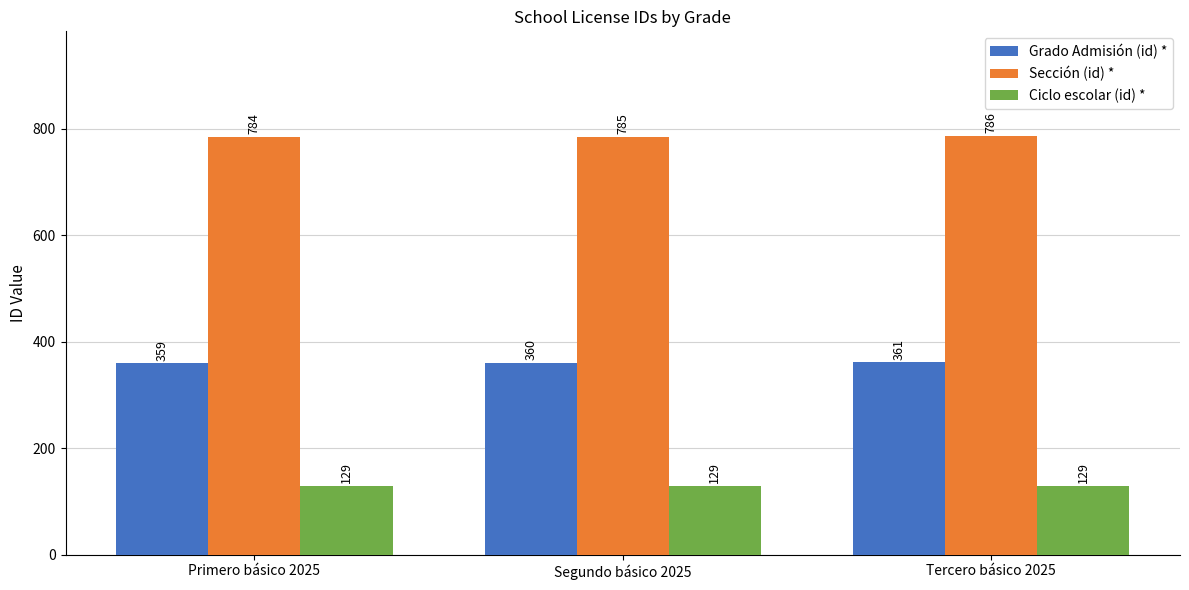

Reading left to right, list all the values displayed in this chart.

Grado Admisión (id) *: 359	360	361
Sección (id) *: 784	785	786
Ciclo escolar (id) *: 129	129	129